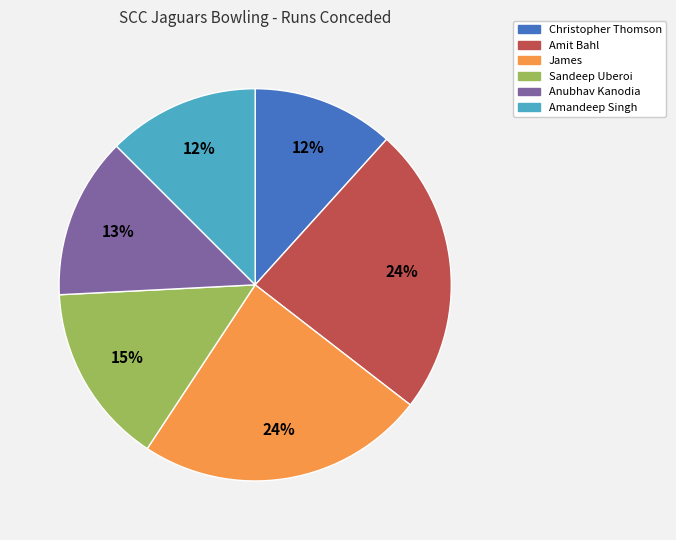

To the nearest percent, what is the difference between the largest and smallest slice percentages?

12%